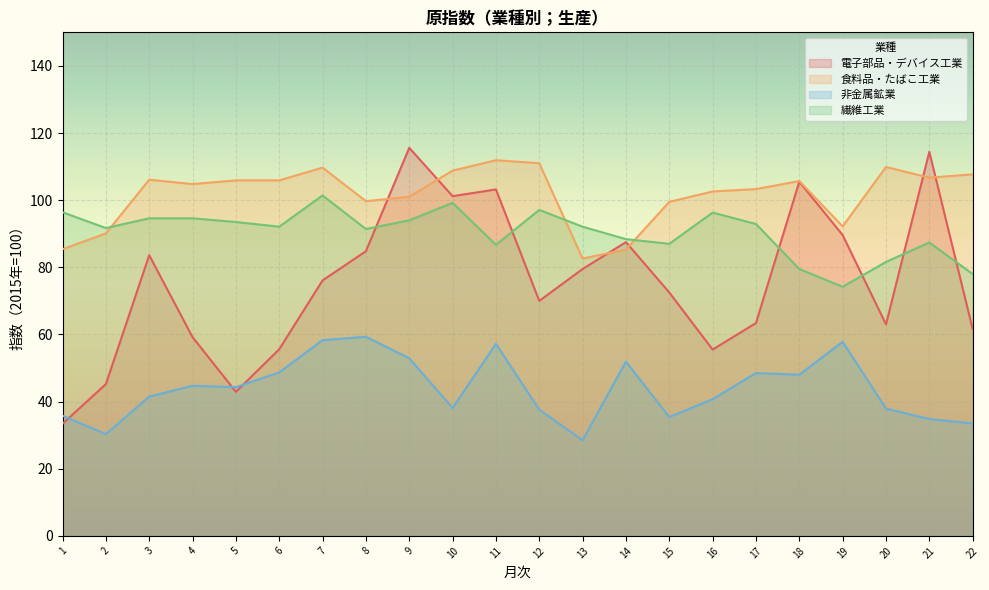

Does the chart display data point markers on the line(s)?

No